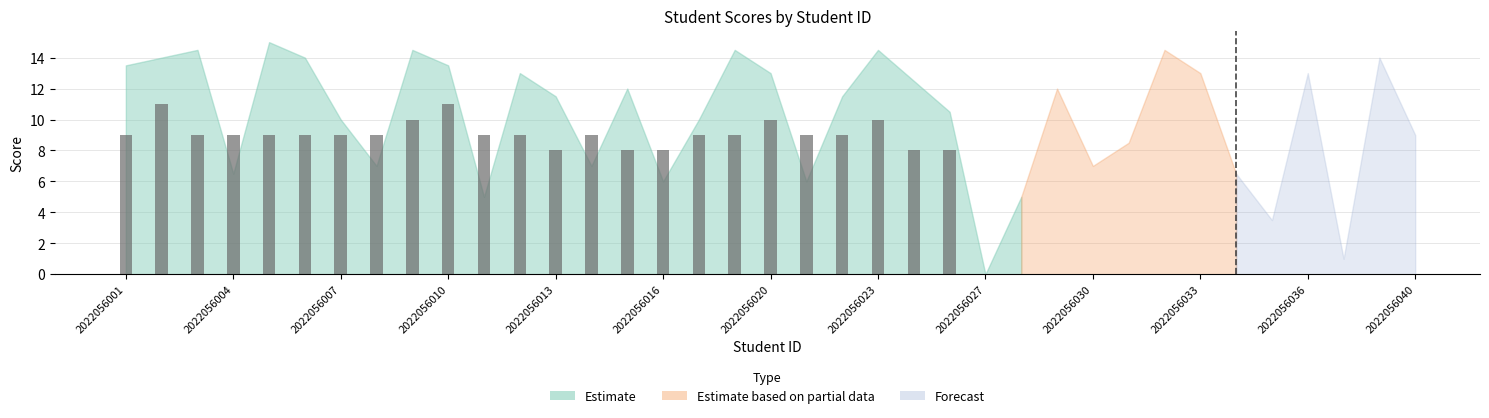

What is the sum of all values?

218